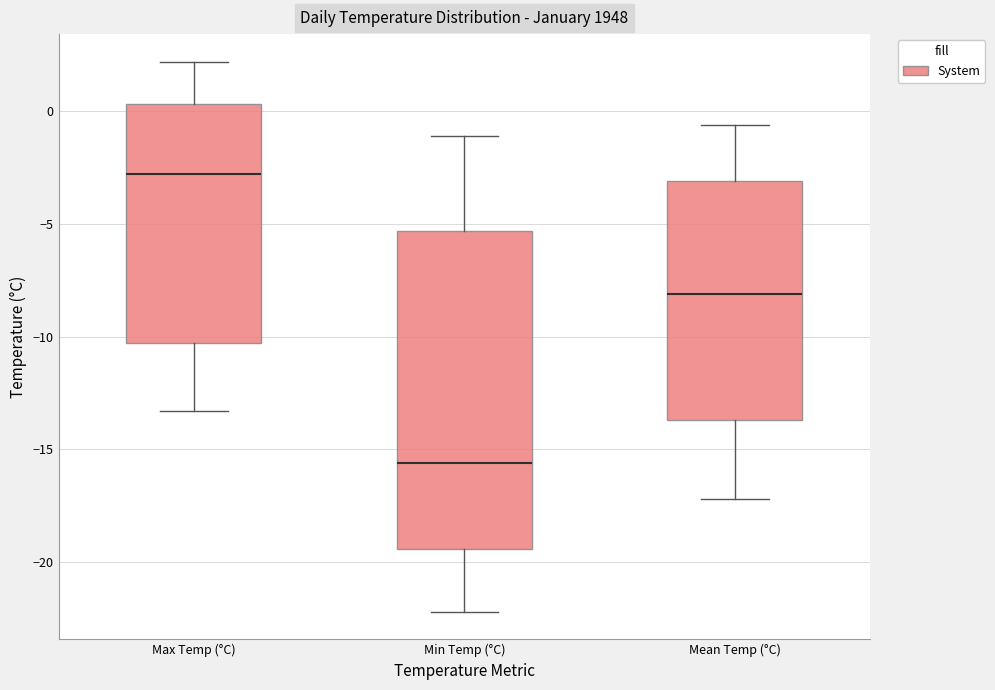

Where does the median line of the box for Max Temp (°C) sit on the y-axis? The values are not printed on the chart, so give them approximately, as read against the axis.

-3.0